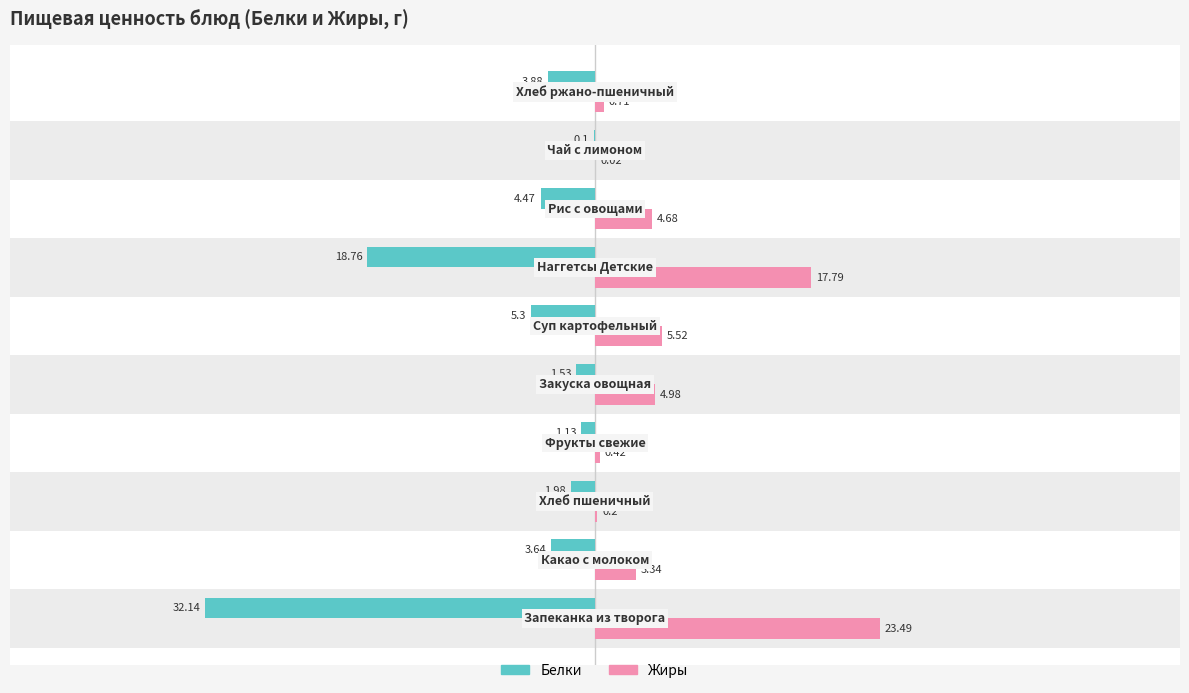

What is the sum of all Белки values?

-72.9